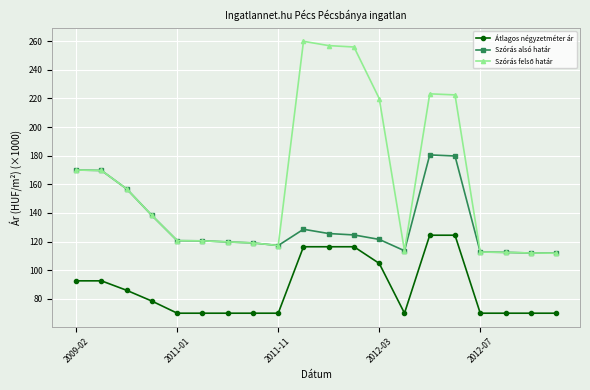

Does the chart have visible grid lines?

Yes